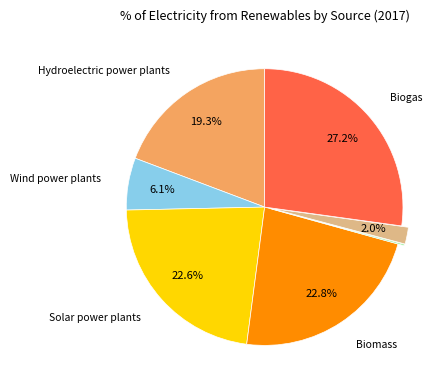

Does any single category account for the majority?

No